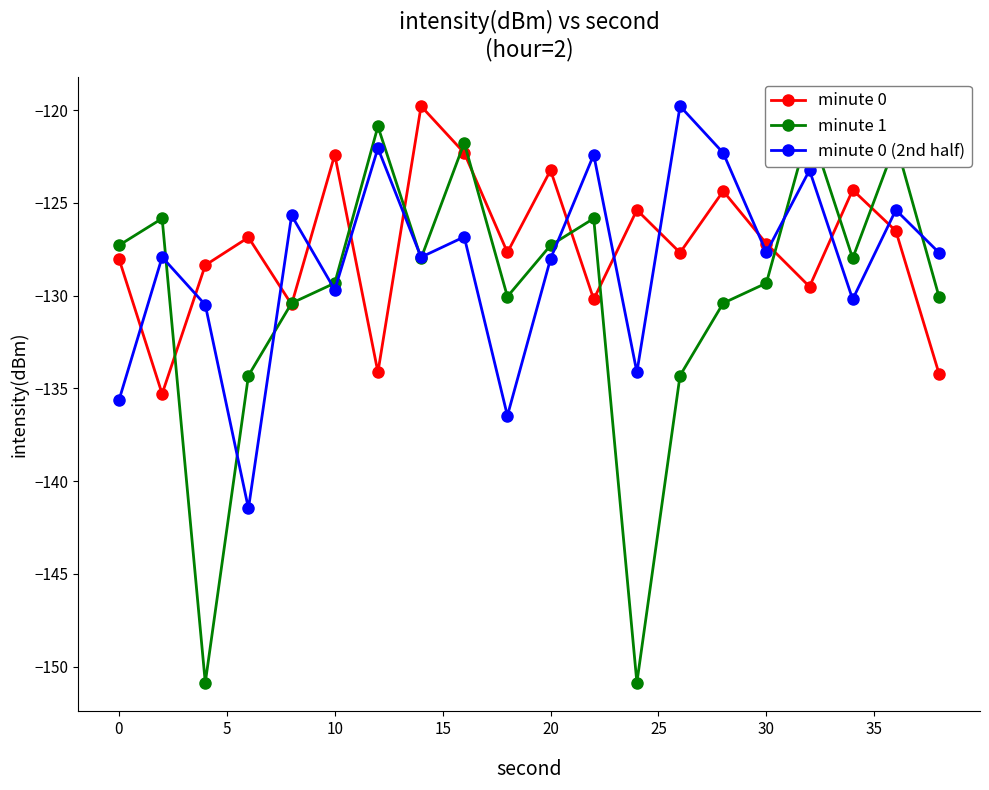

What is the sum of all minute 0 (2nd half) values?

-2564.9